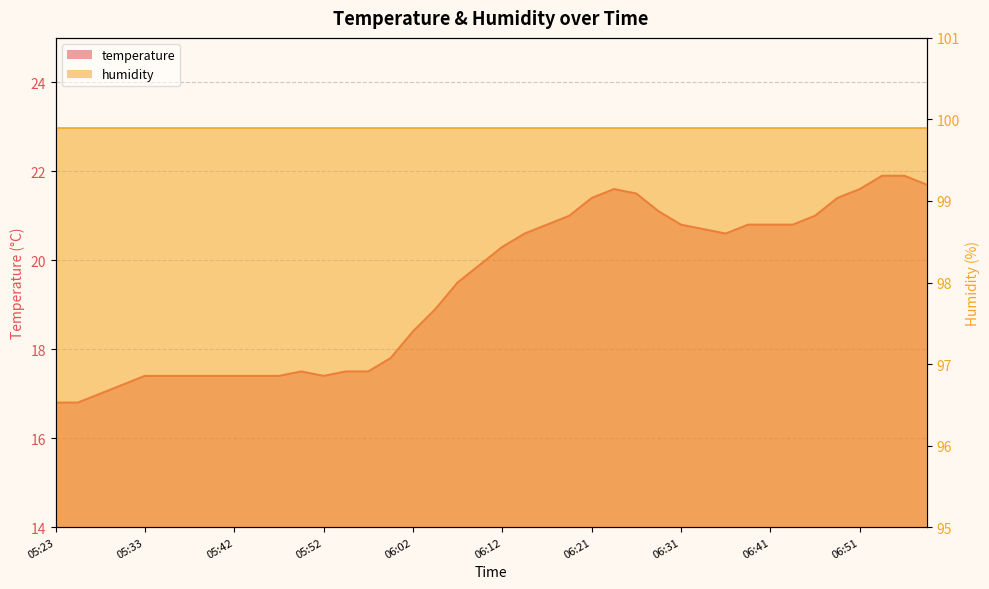

Reading left to right, list all the values displayed in this chart.

16.8	16.8	17.0	17.2	17.4	17.4	17.4	17.4	17.4	17.4	17.4	17.5	17.4	17.5	17.5	17.8	18.4	18.9	19.5	19.9	20.3	20.6	20.8	21.0	21.4	21.6	21.5	21.1	20.8	20.7	20.6	20.8	20.8	20.8	21.0	21.4	21.6	21.9	21.9	21.7